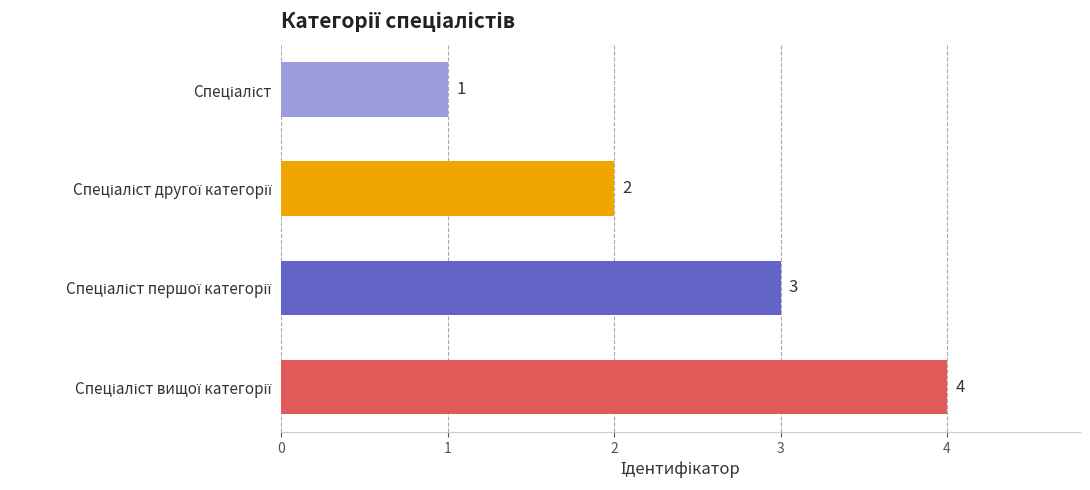

What is the difference between the maximum and minimum values?

3